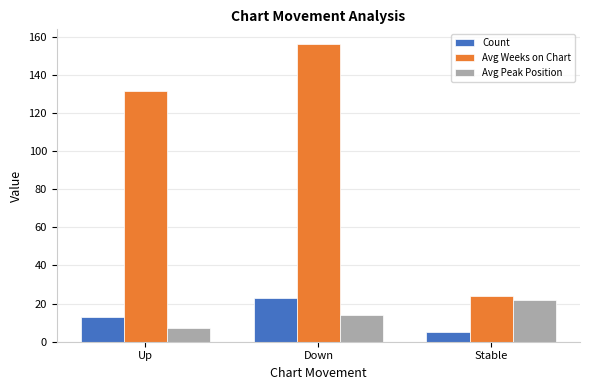

What is the total value across all series at Down?

192.9